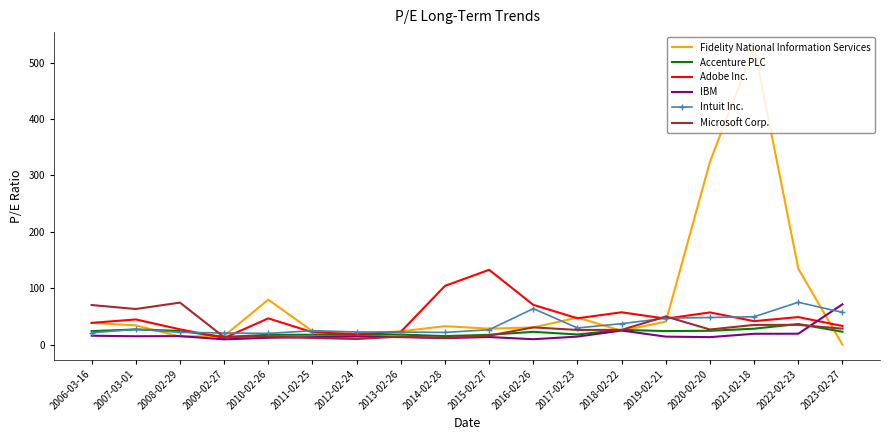

How many categories are shown in the chart?

18